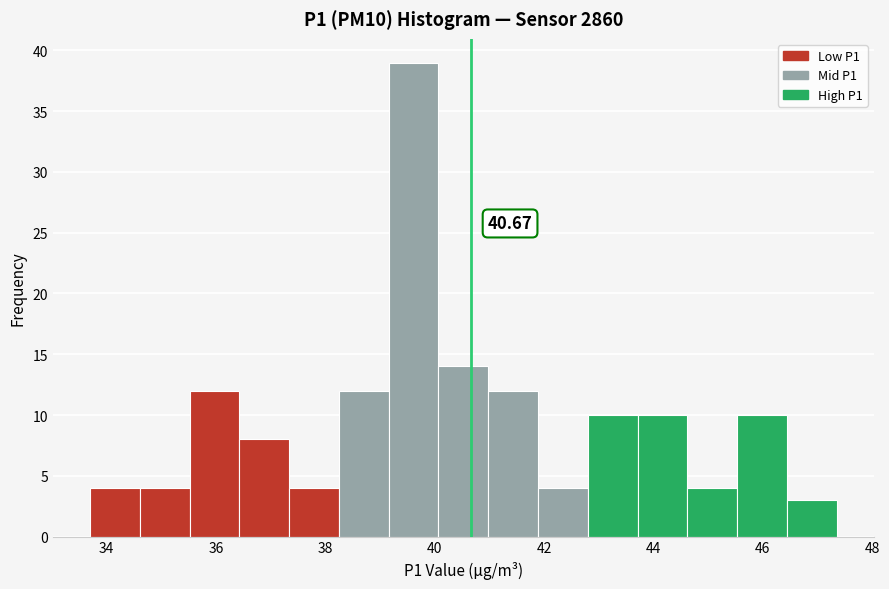

Which range on the x-axis has the tallest bar?

39.2 to 40.0